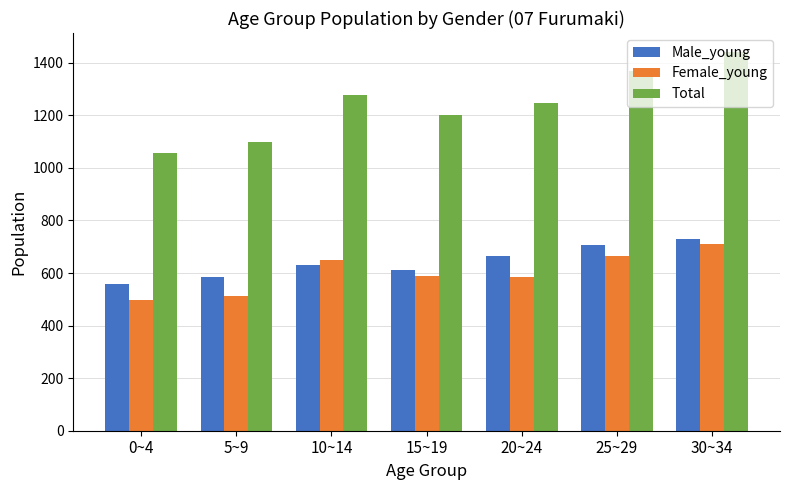

What value does the Total series have at 30~34?

1441